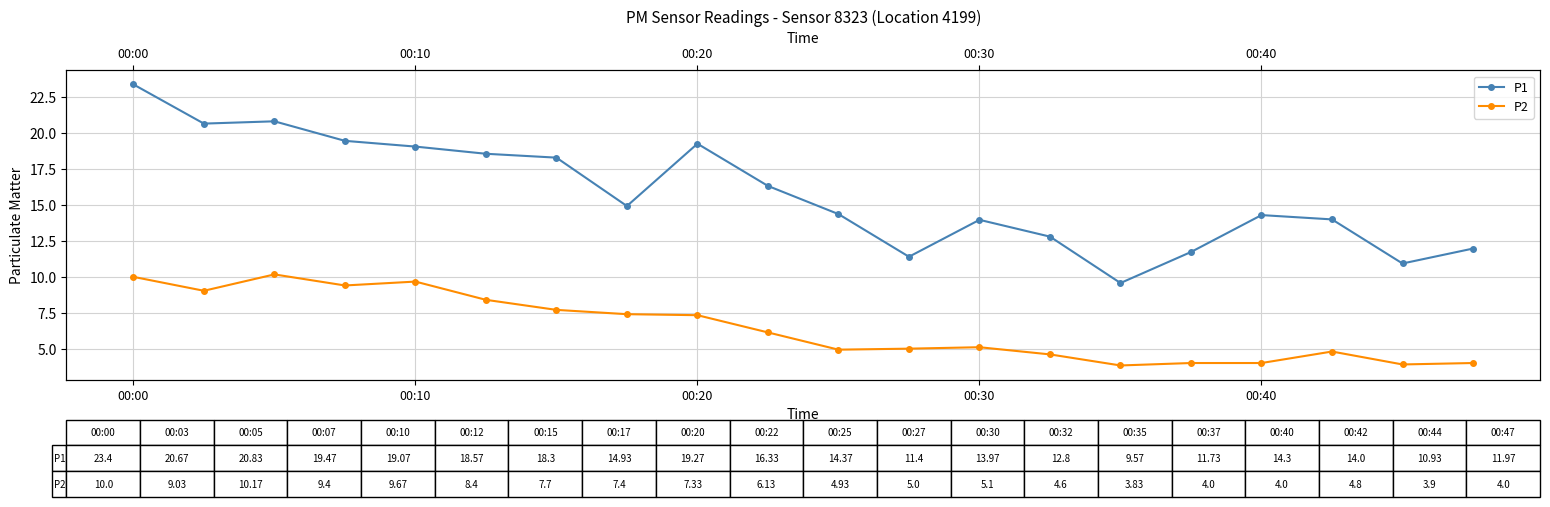

At how many categories does at least one series exceed 12?

15